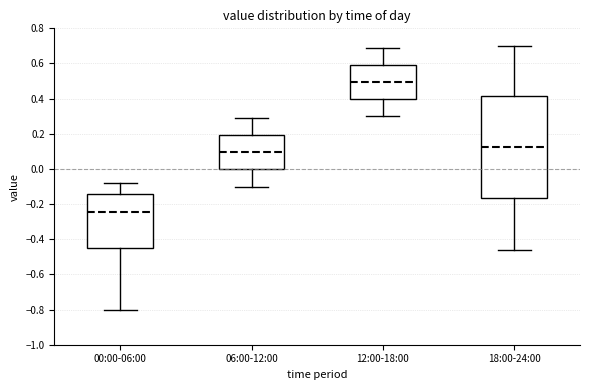

Which box is the tallest, from its lower edge to its upper edge?

18:00-24:00